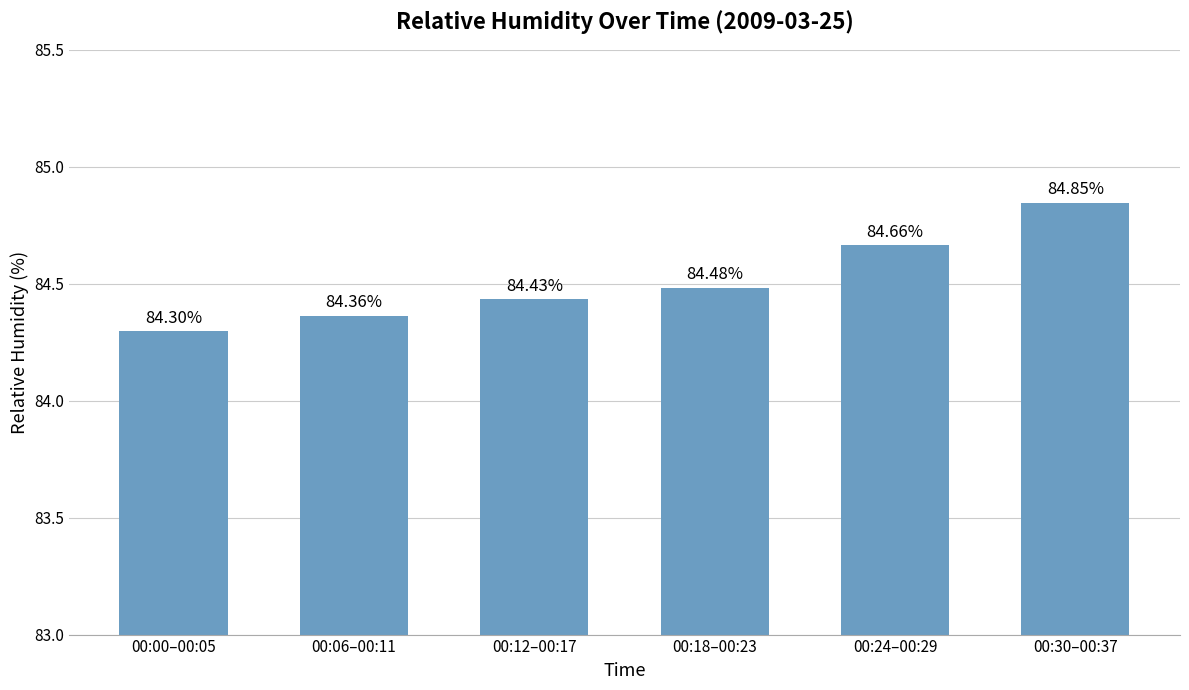

What is the average value?

84.5